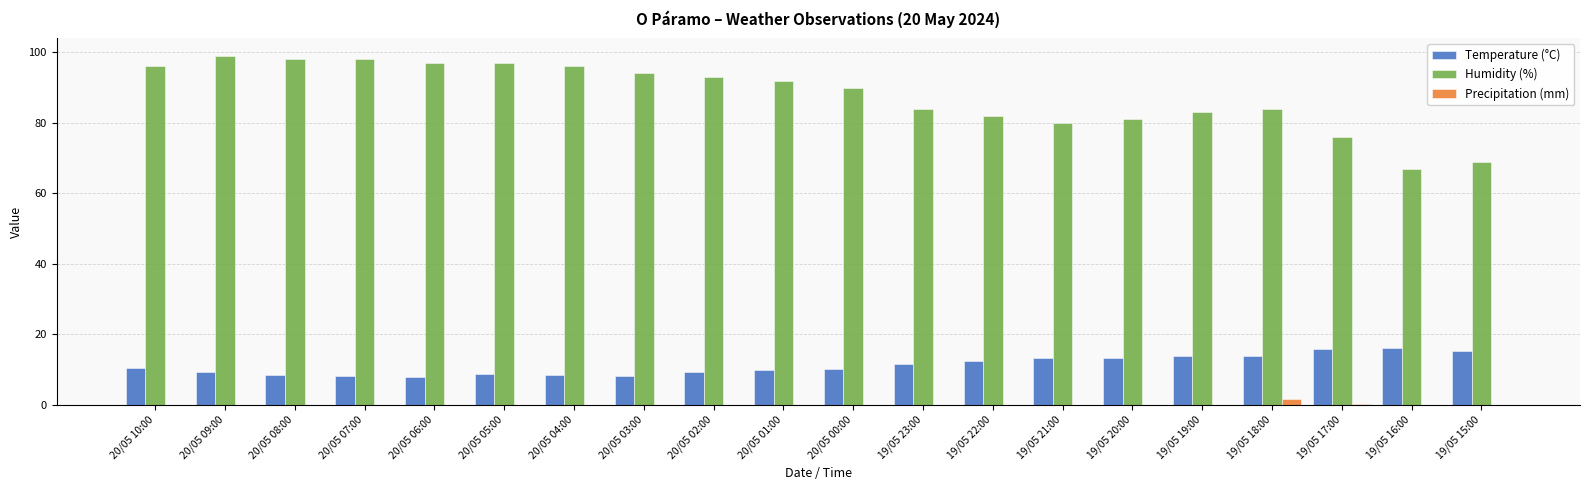

Is the value of Precipitation (mm) at 19/05 20:00 greater than the value of Temperature (°C) at 20/05 01:00?

No